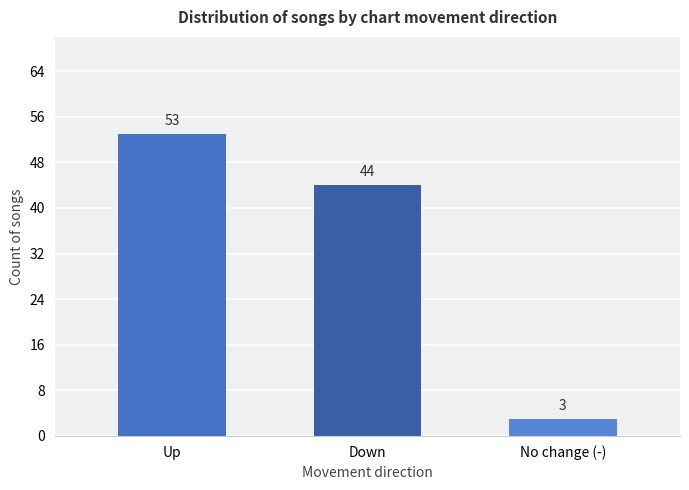

Which label corresponds to the largest value in the chart?

Up